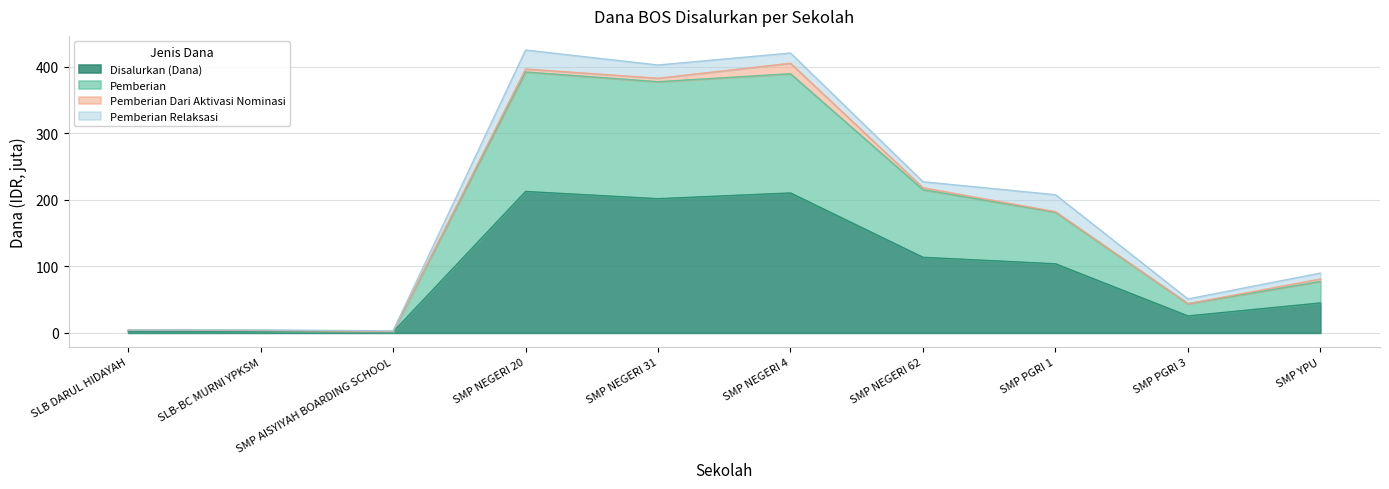

Which category has the lowest value in the Pemberian series?

SMP AISYIYAH BOARDING SCHOOL